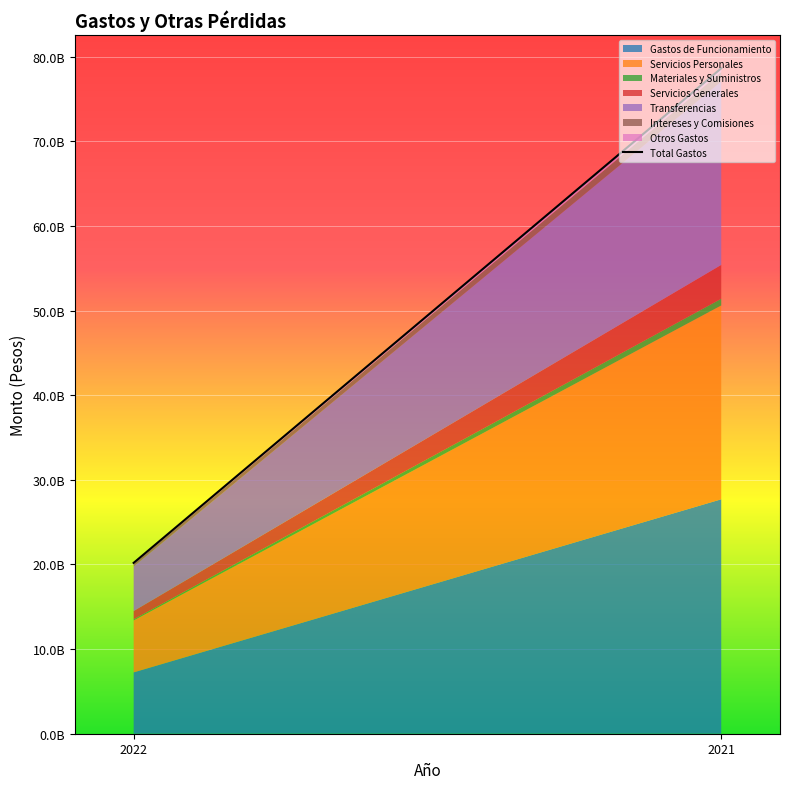

Reading right to left, list all the values displayed in this chart.

2021=78632229477	2022=20189161421